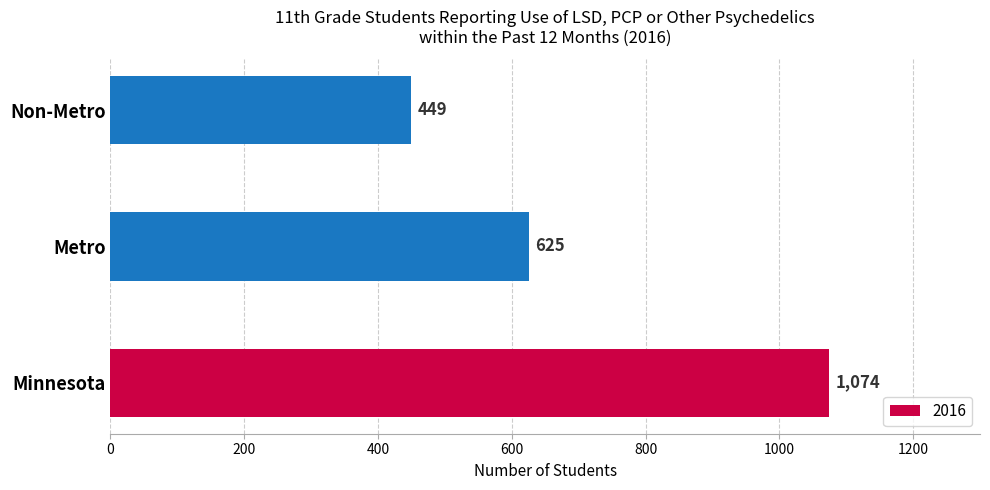

At which label is the value closest to 761?

Metro